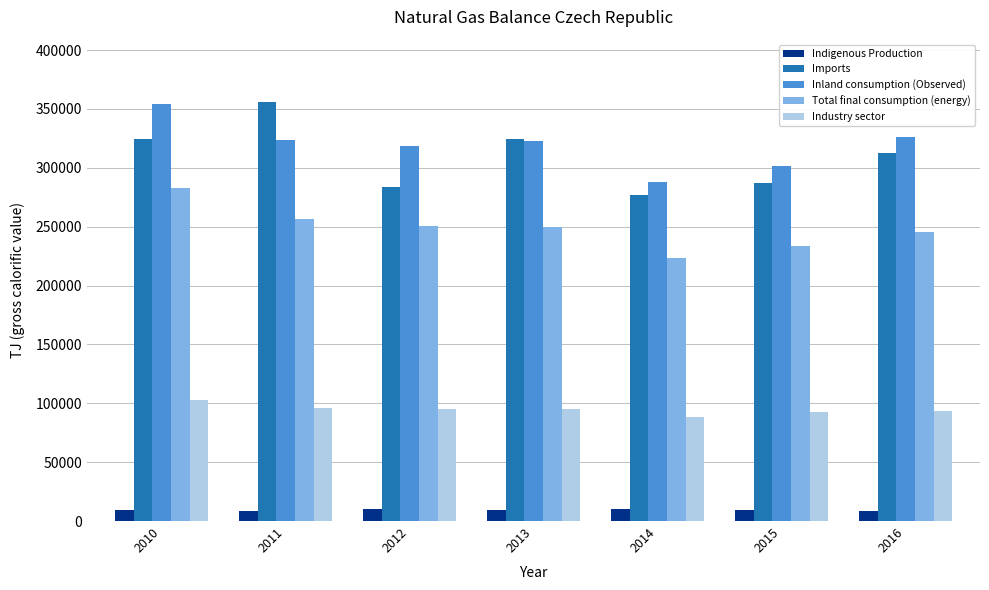

What is the highest value of the Industry sector series?

103112